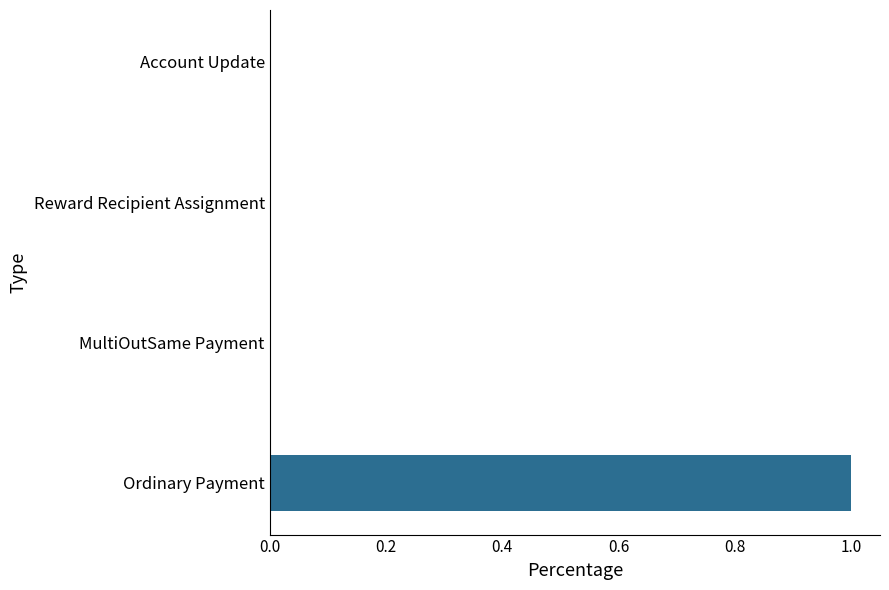

Is it true that the value at Account Update is 0.0?

True